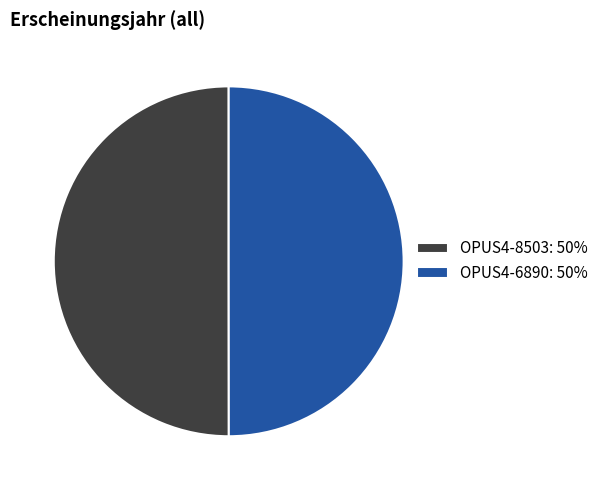

Is it true that OPUS4-8503 is 50% of the pie?

True